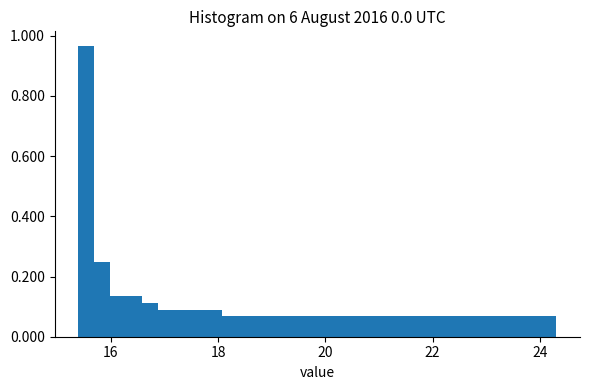

Around what value on the x-axis is the tallest bar? Give the approximate position of its centre, as read against the axis.

15.6